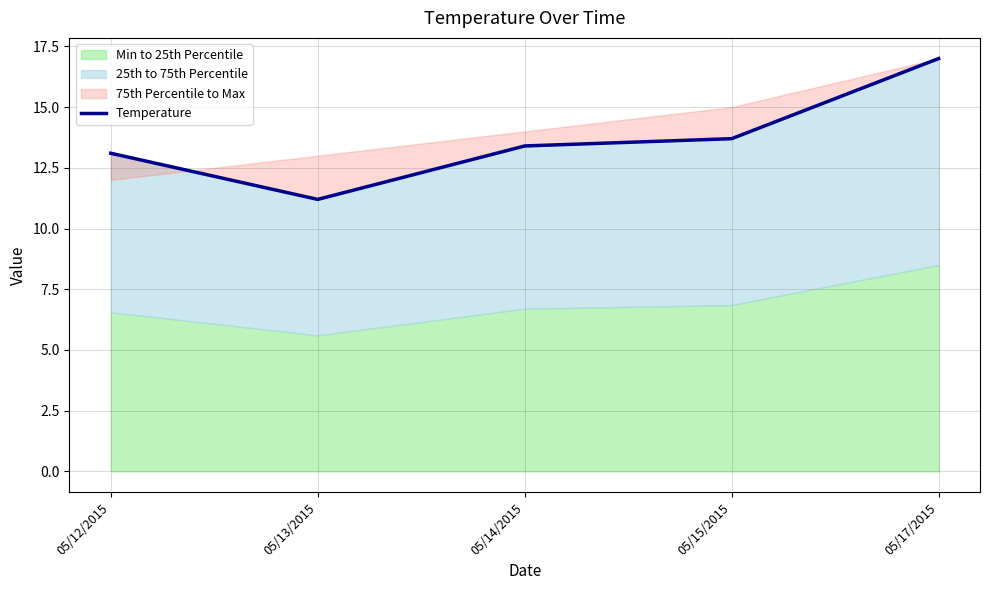

What is the label of the 4th point from the right?

05/13/2015